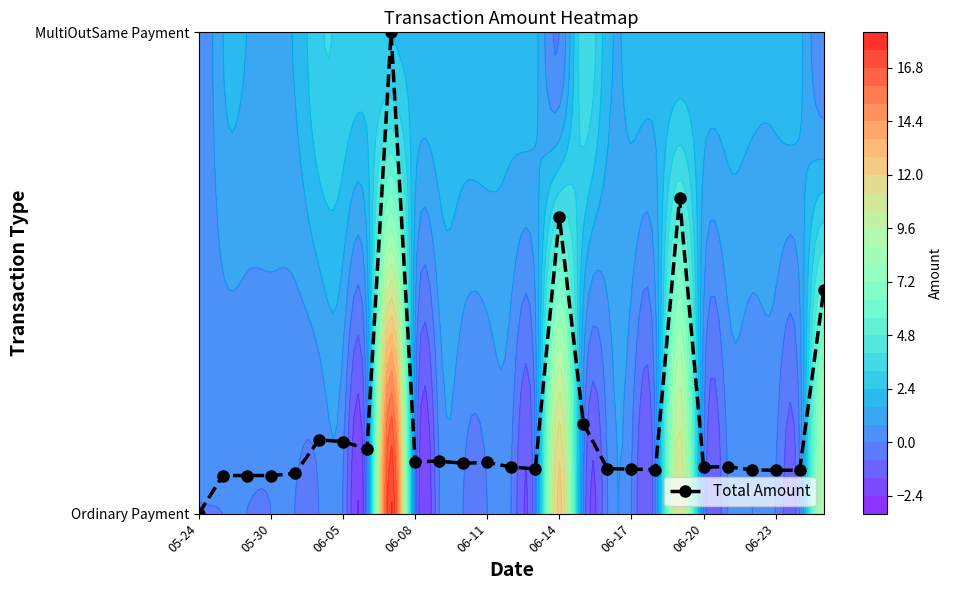

At which label is the value closest to 0?

05-24